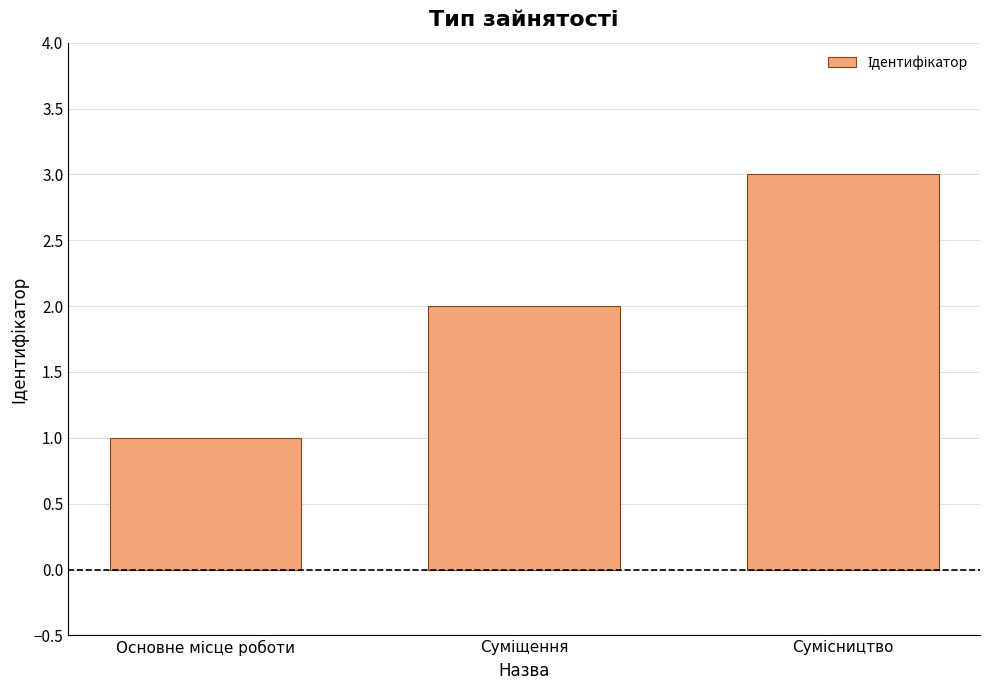

What is the difference between the maximum and second lowest values?

1